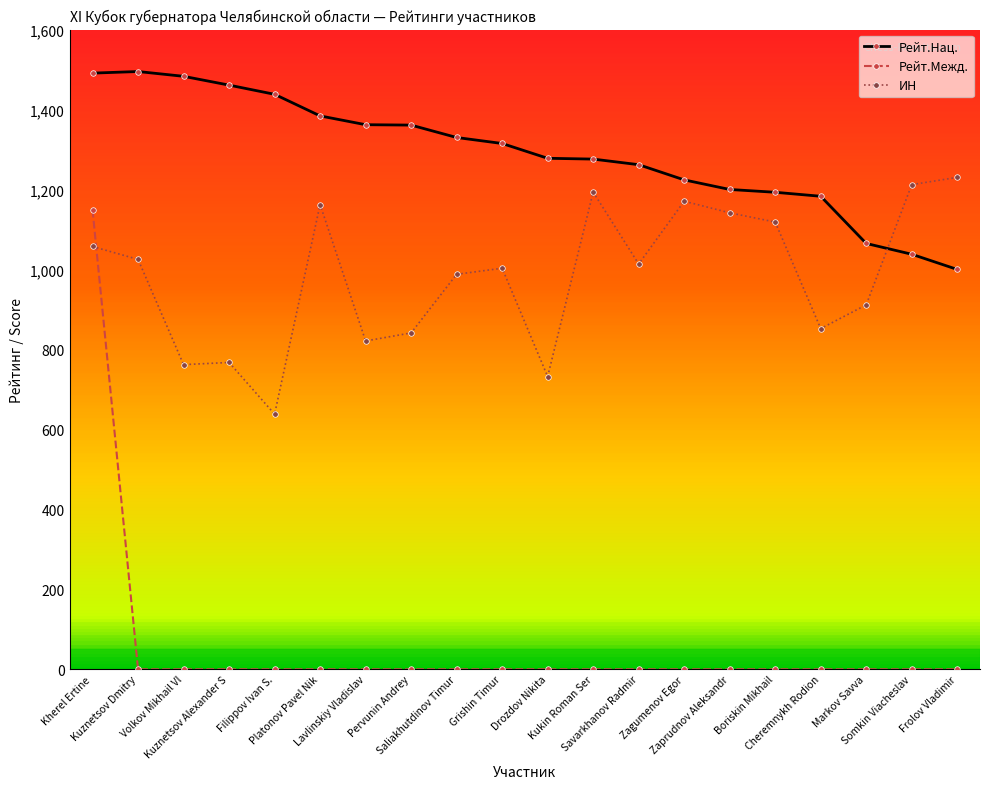

Which series has the largest total across all categories?

Рейт.Нац.